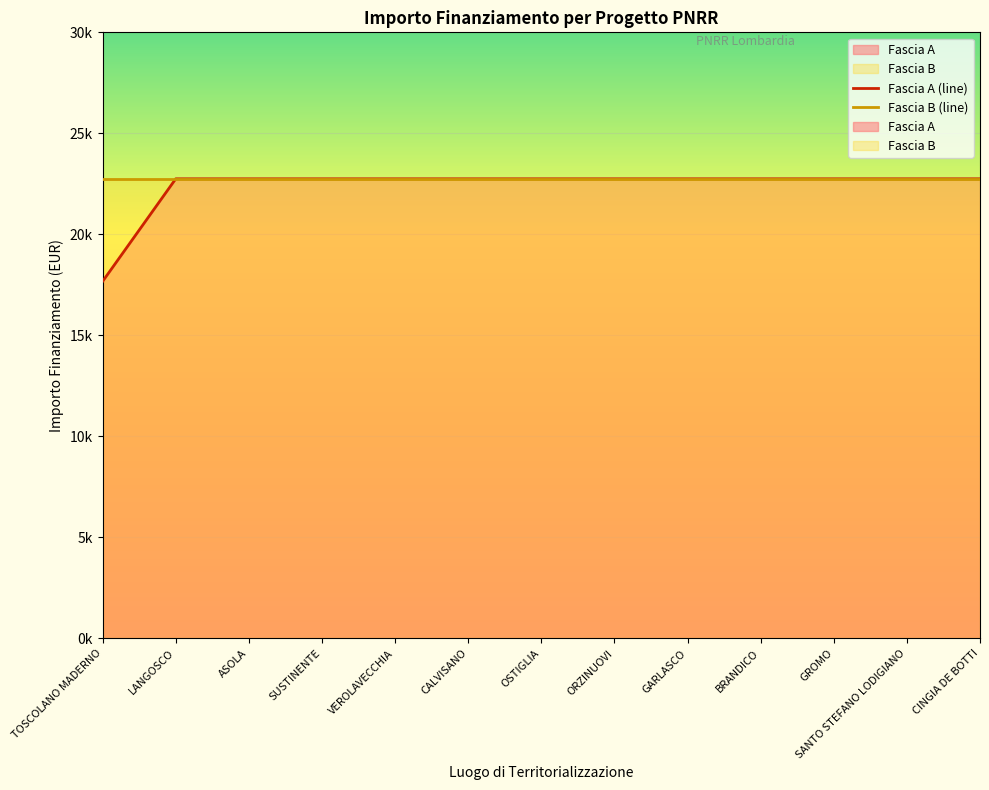

True or false: the data has more than 1 interior local peaks.

False